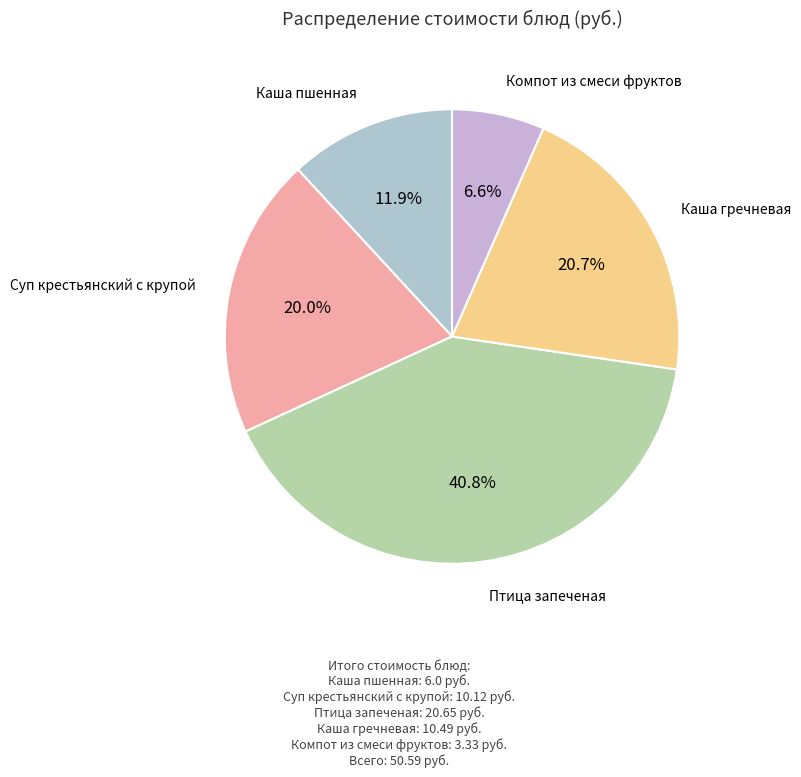

How many segments does this pie chart have?

5